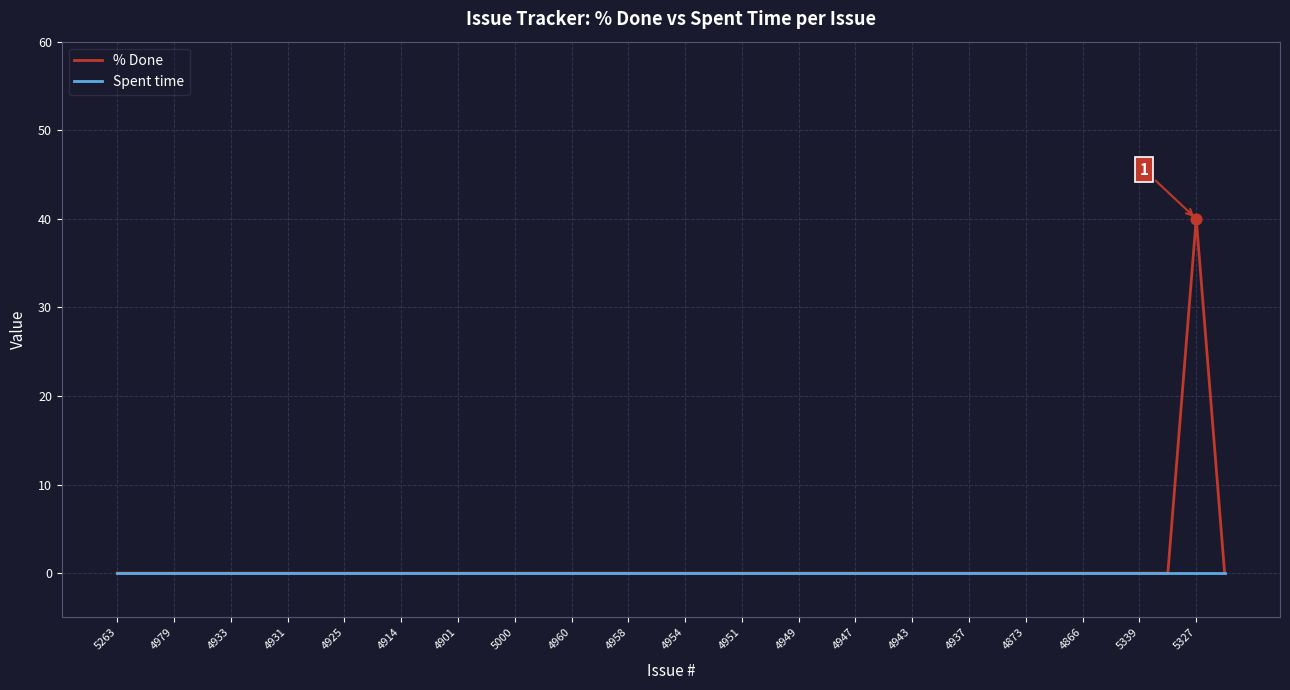

What is the maximum value for % Done?

40